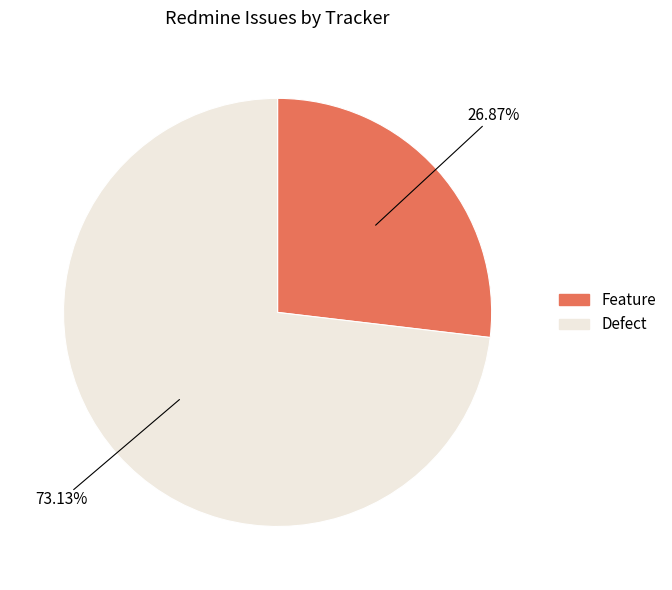

How many slices are in this pie chart?

2